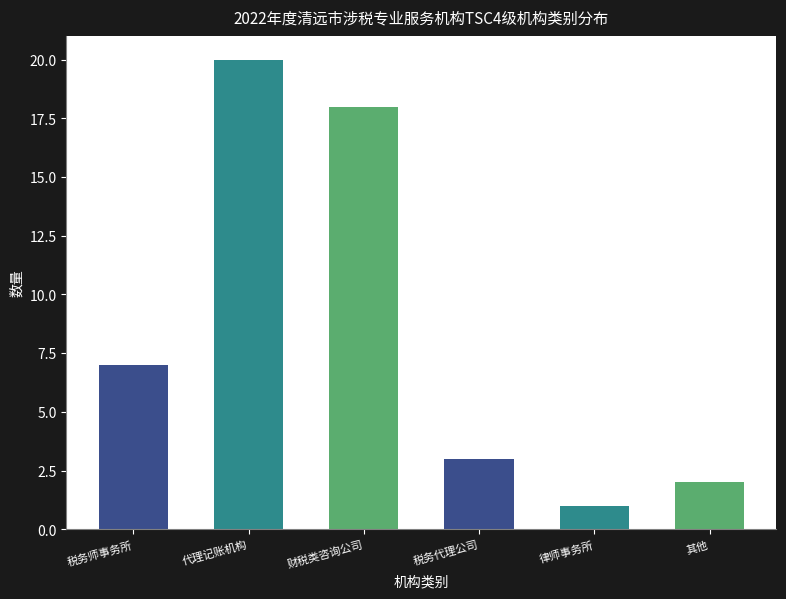

Reading left to right, extract all data points from this chart.

税务师事务所=7	代理记账机构=20	财税类咨询公司=18	税务代理公司=3	律师事务所=1	其他=2